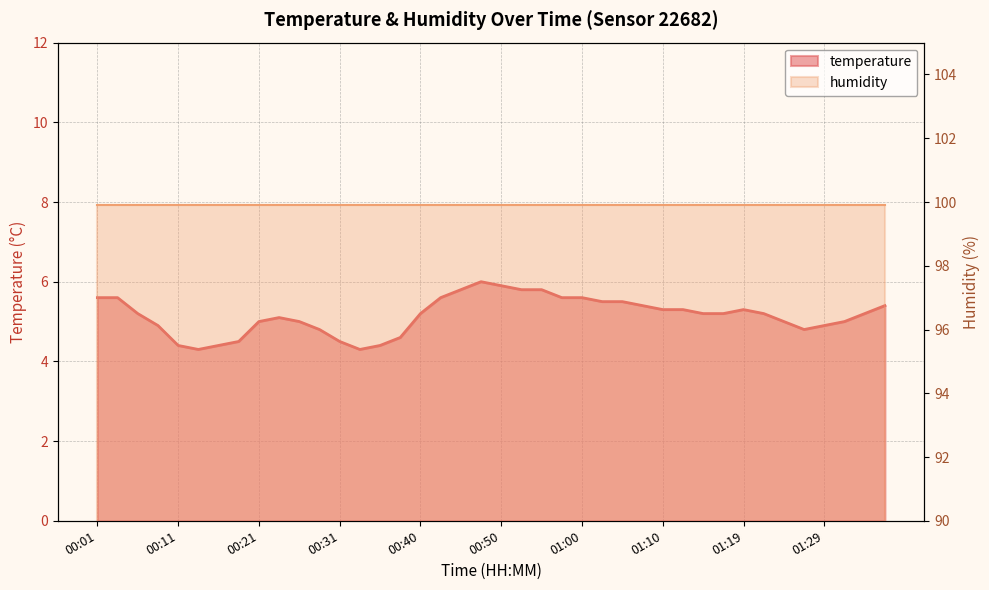

At which category does the data reach its first local peak?

00:23